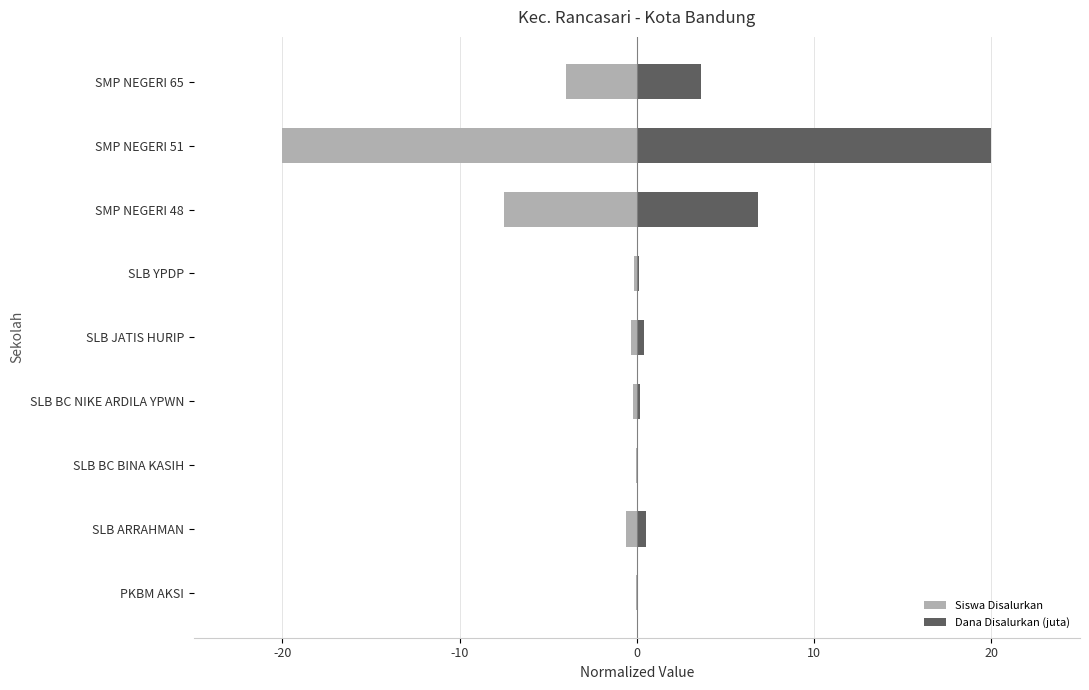

How many bars are there in total?

18